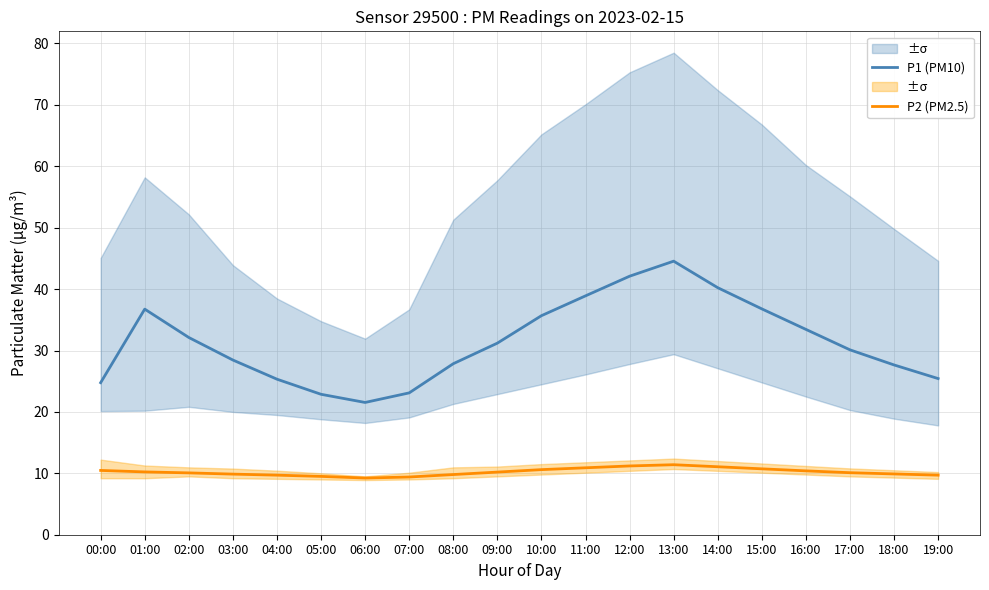

Is the value of P2 (PM2.5) at 17:00 greater than the value of P1 (PM10) at 03:00?

No